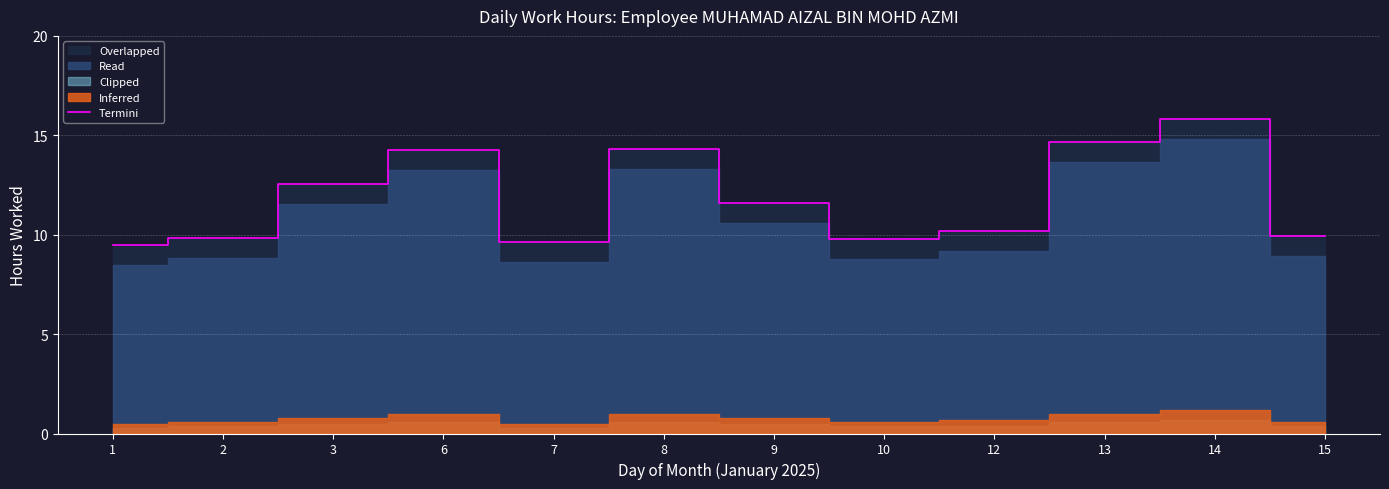

True or false: the data has more than 2 interior local peaks.

True